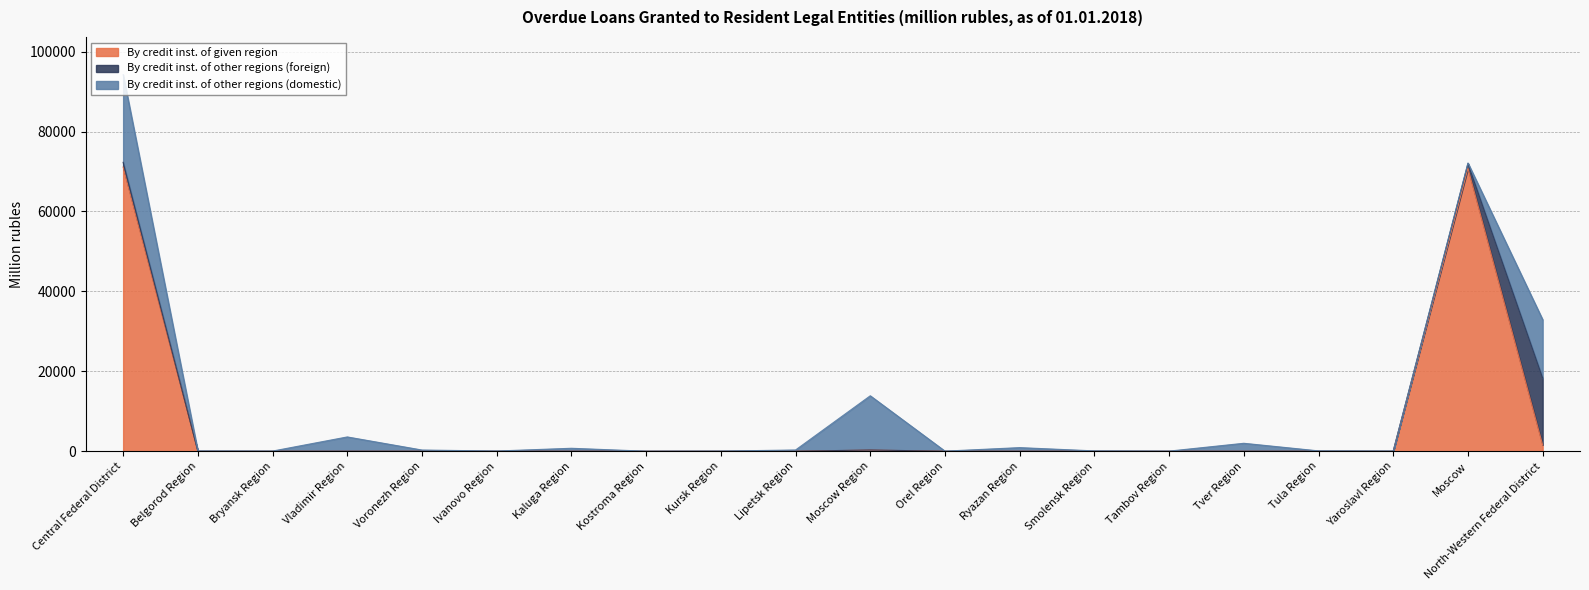

List the labels in order of By credit inst. of other regions (domestic) value, smallest first.

Kostroma Region, Orel Region, Tambov Region, Kursk Region, Bryansk Region, Ivanovo Region, Yaroslavl Region, Belgorod Region, Tula Region, Smolensk Region, Moscow, Voronezh Region, Lipetsk Region, Kaluga Region, Ryazan Region, Tver Region, Vladimir Region, Moscow Region, North-Western Federal District, Central Federal District